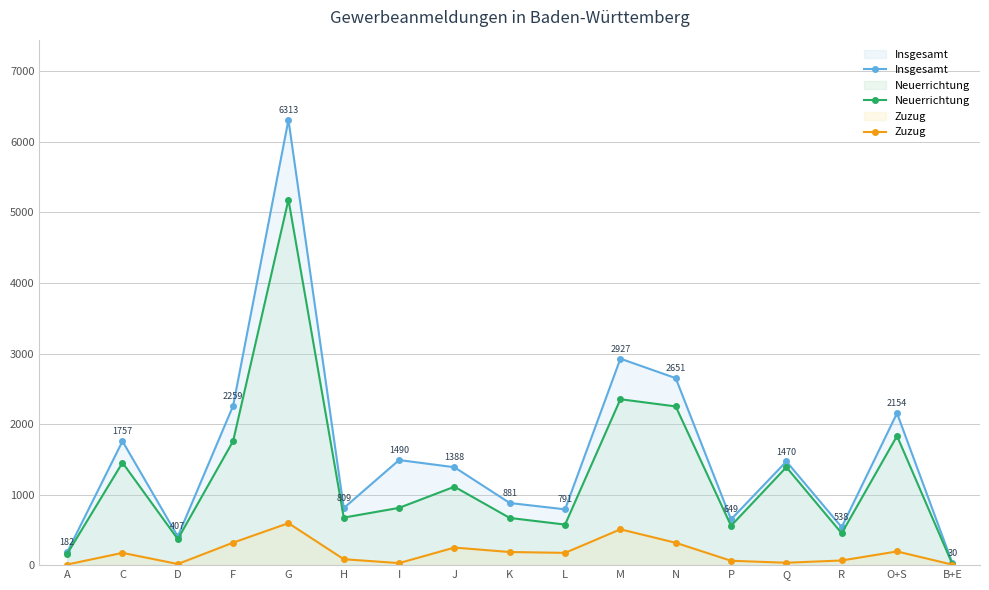

How many interior local valleys does the Zuzug series have?

4